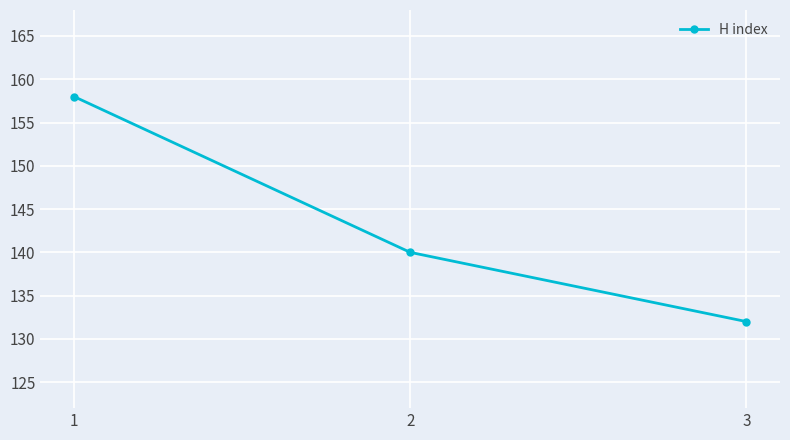

What is the value of the 2nd point from the left?

140